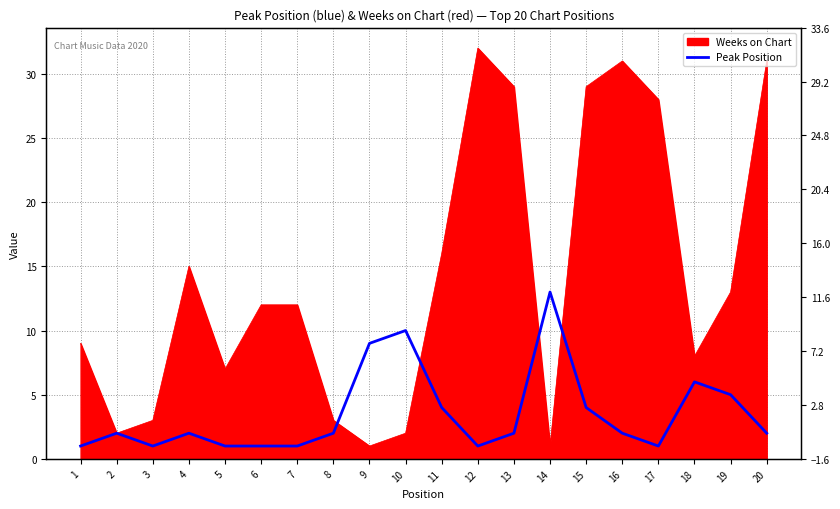

Where does the data first go above 2?

9